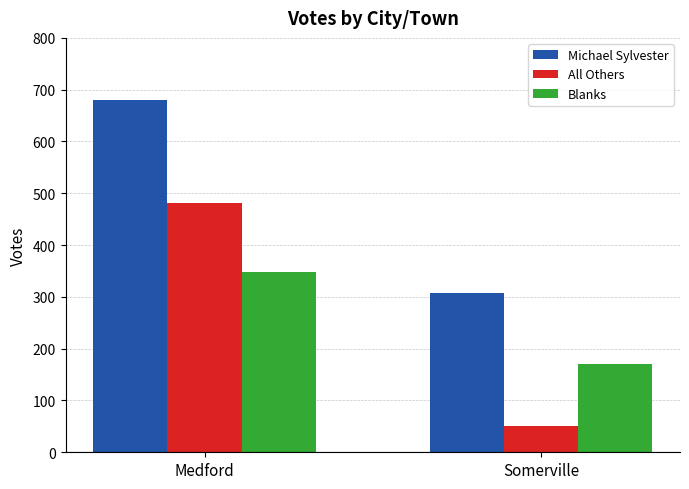

Which series changed the most between Medford and Somerville?

All Others